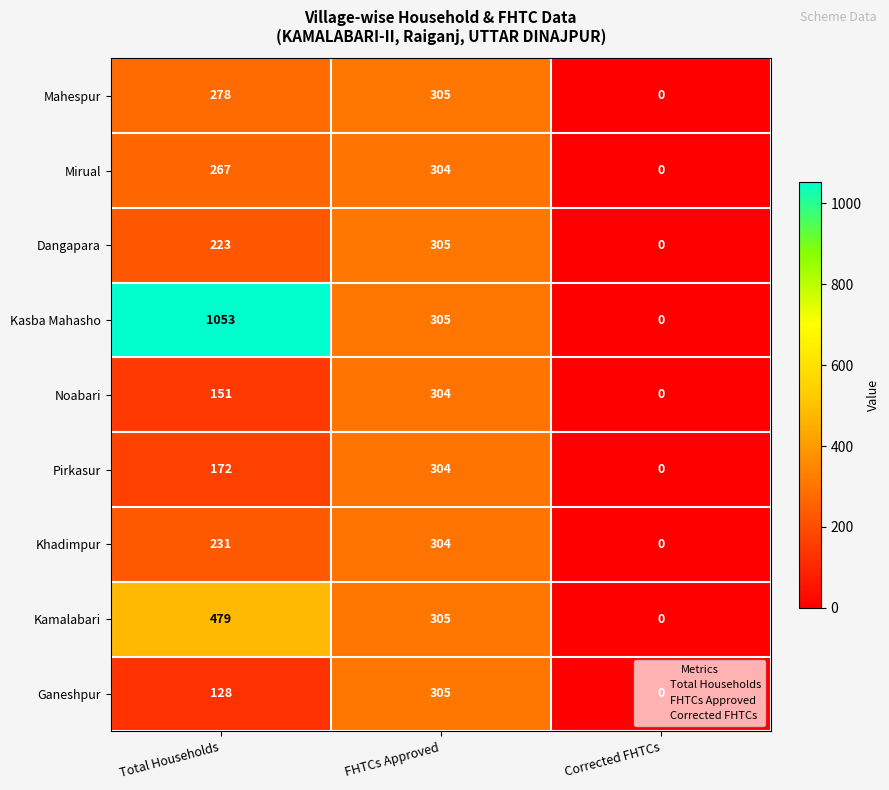

How many Noabari values are between 0 and 304?

3